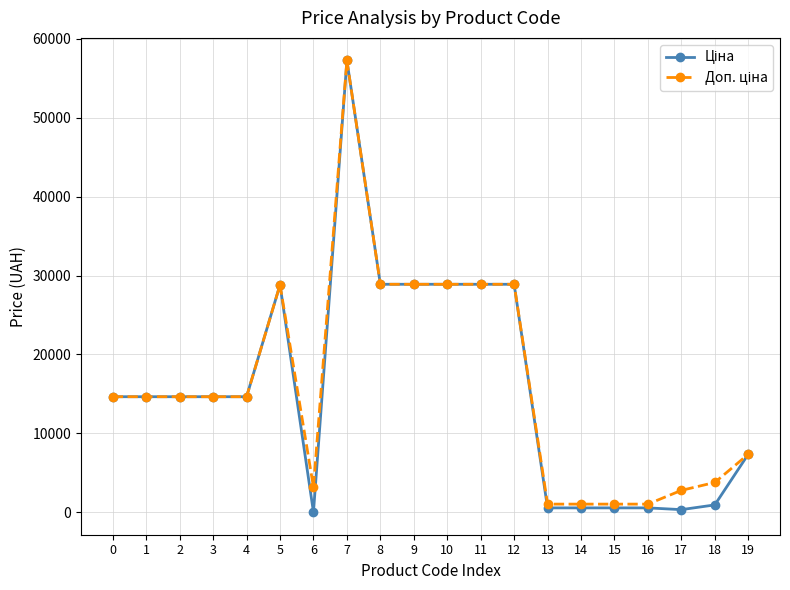

At which category is the sum across all series the highest?

7